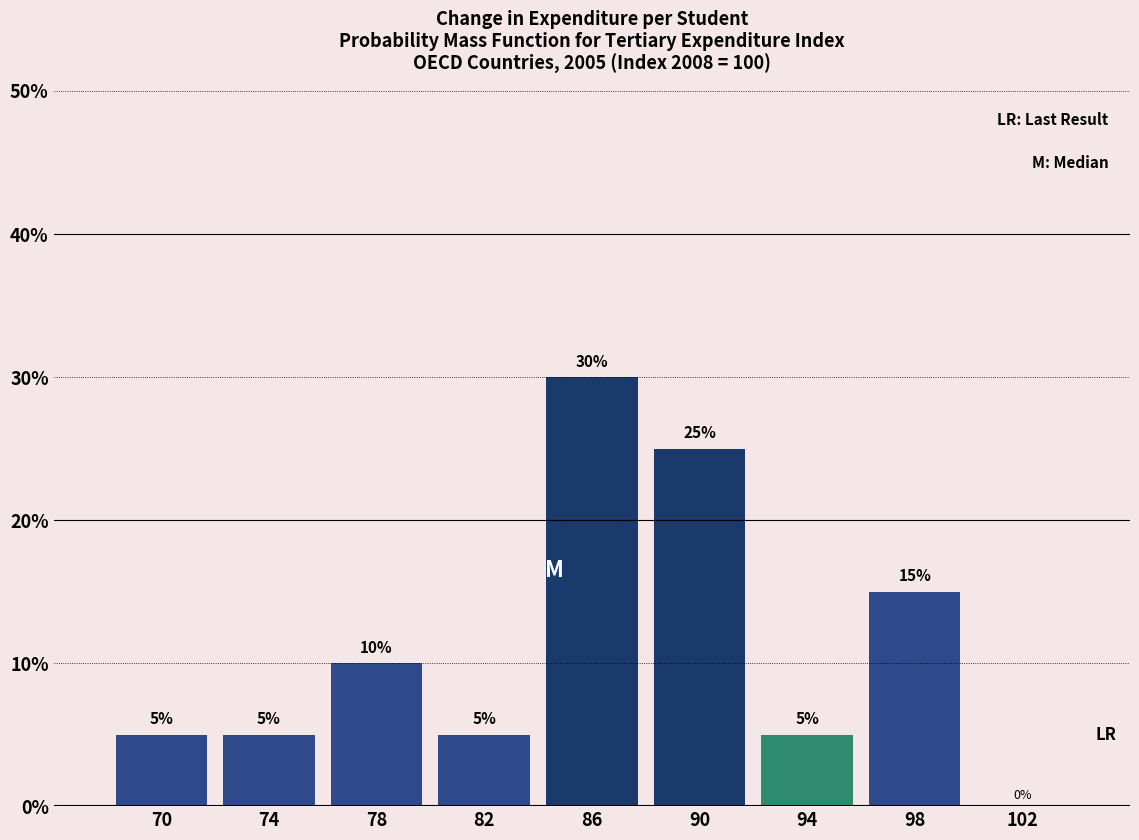

Reading left to right, transcribe all the data shown in this chart.

70=5	74=5	78=10	82=5	86=30	90=25	94=5	98=15	102=0